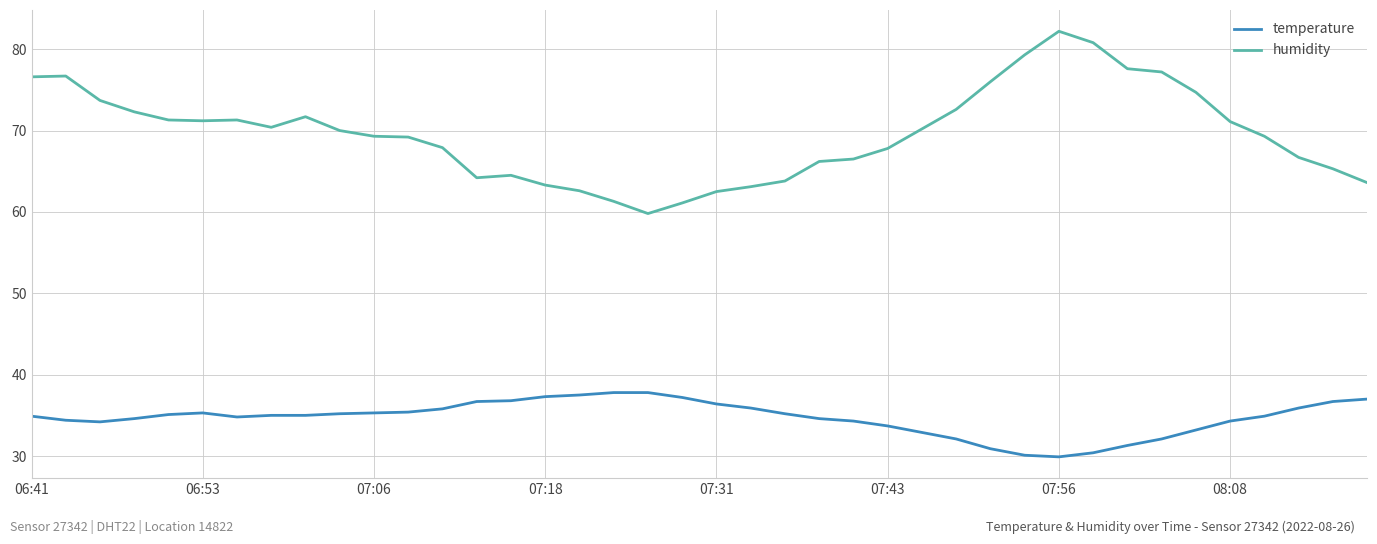

Rank the series by their average value, from lowest to highest.

temperature, humidity